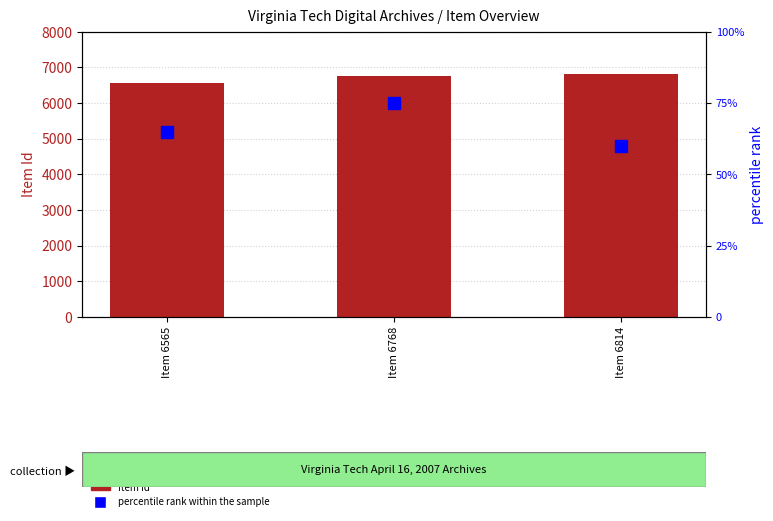

What is the value of the Item Id bar at the 2nd from the left?

6768